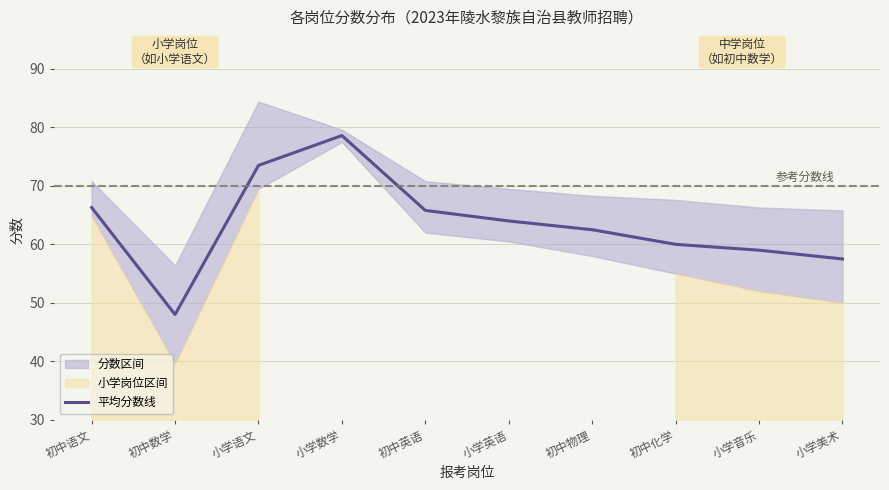

Rank the categories by value from highest to lowest.

小学数学, 小学语文, 初中语文, 初中英语, 小学英语, 初中物理, 初中化学, 小学音乐, 小学美术, 初中数学